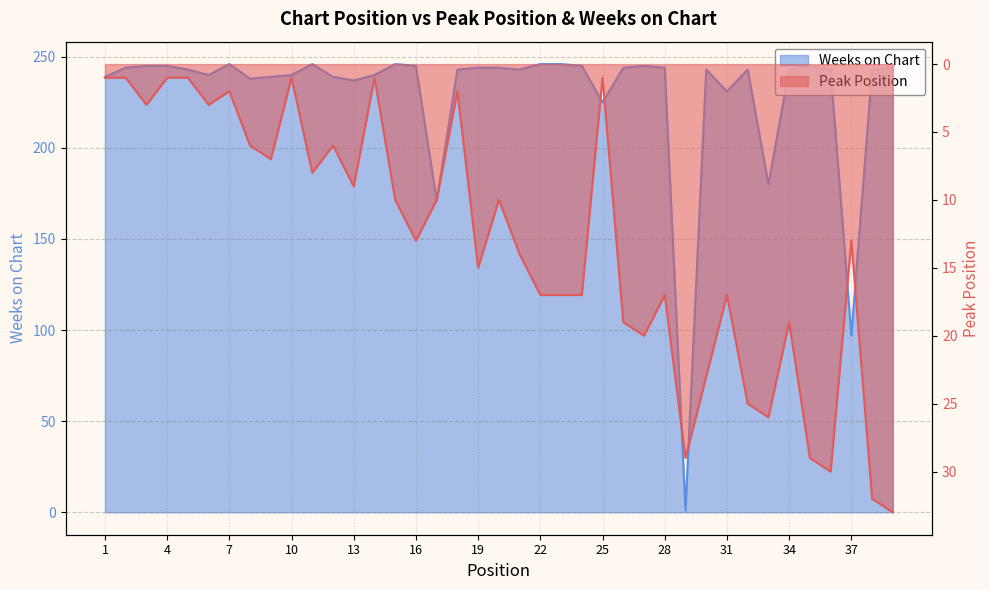

True or false: Peak Position has a value of 10 at 23.

False